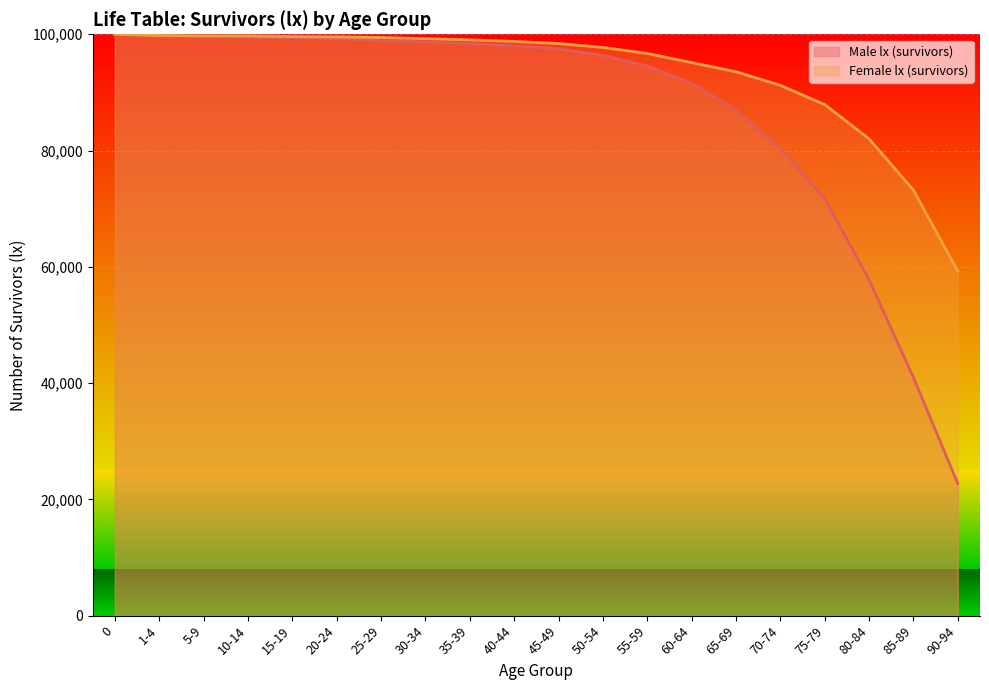

True or false: Male lx (survivors) (line) and Female lx (survivors) (line) cross at least once.

False